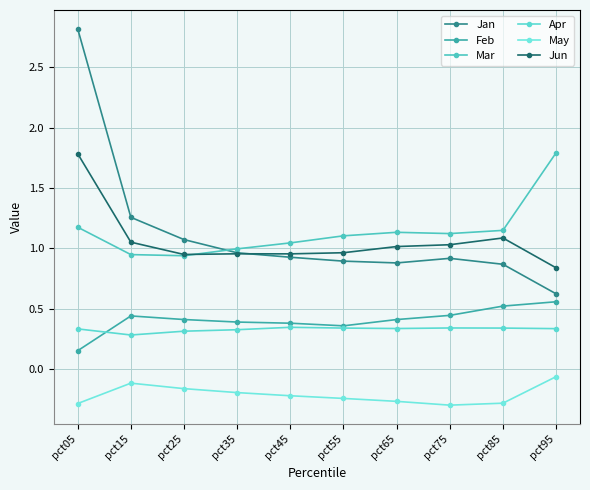

Rank the series at pct55 from highest to lowest value.

Mar, Jun, Jan, Feb, Apr, May